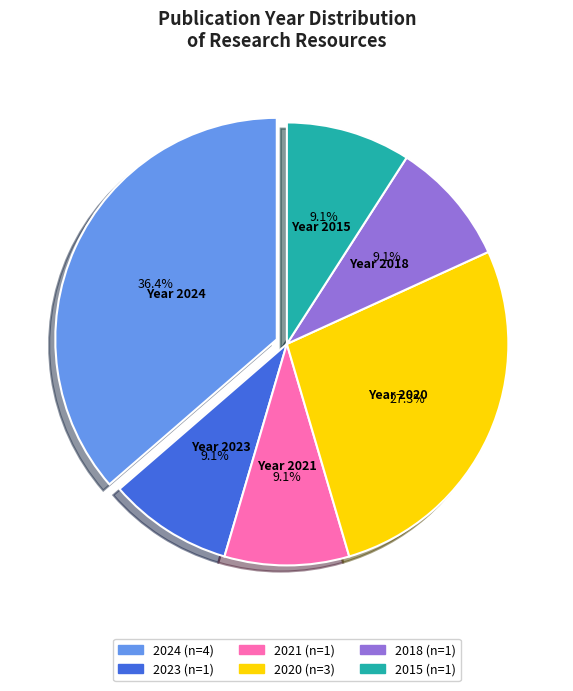

Is there any slice that represents more than half of the pie?

No